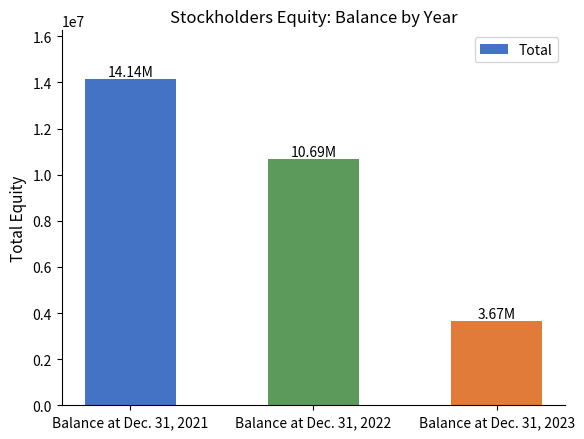

Rank the categories by value from highest to lowest.

Balance at Dec. 31, 2021, Balance at Dec. 31, 2022, Balance at Dec. 31, 2023